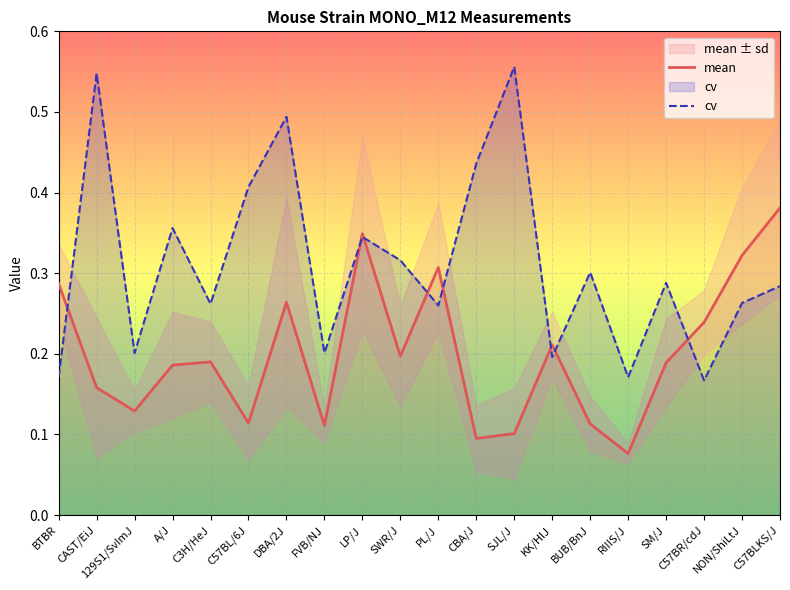

Is it true that mean equals 0.1 at CAST/EiJ?

False